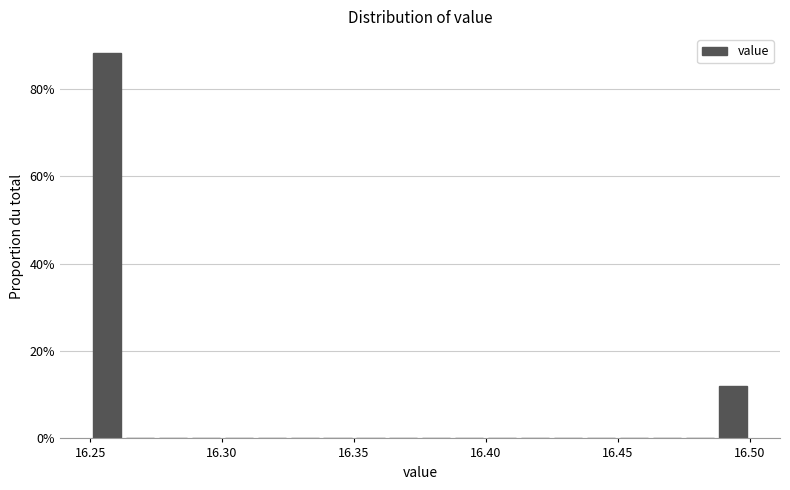

Read against the x-axis, roughly where is the centre of the tallest bar?

16.255